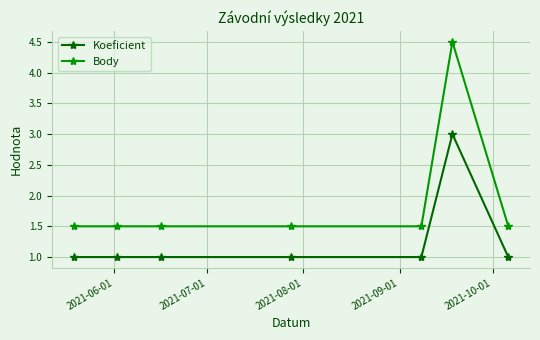

True or false: Koeficient and Body cross at least once.

False